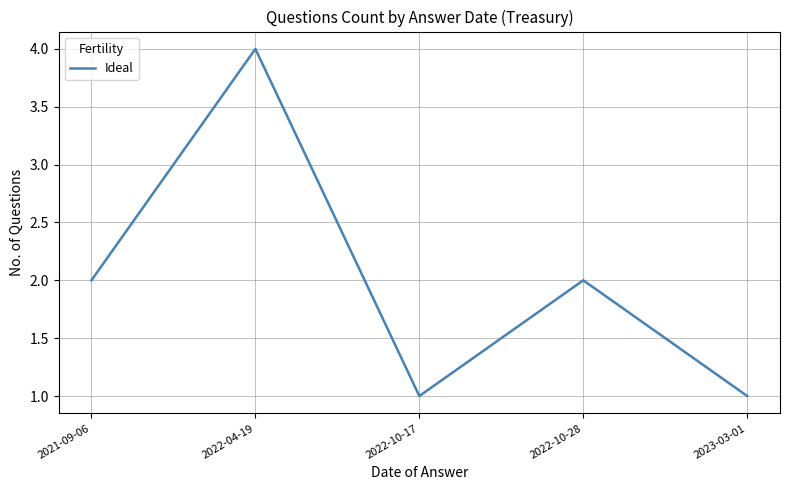

Between 2022-10-17 and 2021-09-06, which is larger?

2021-09-06